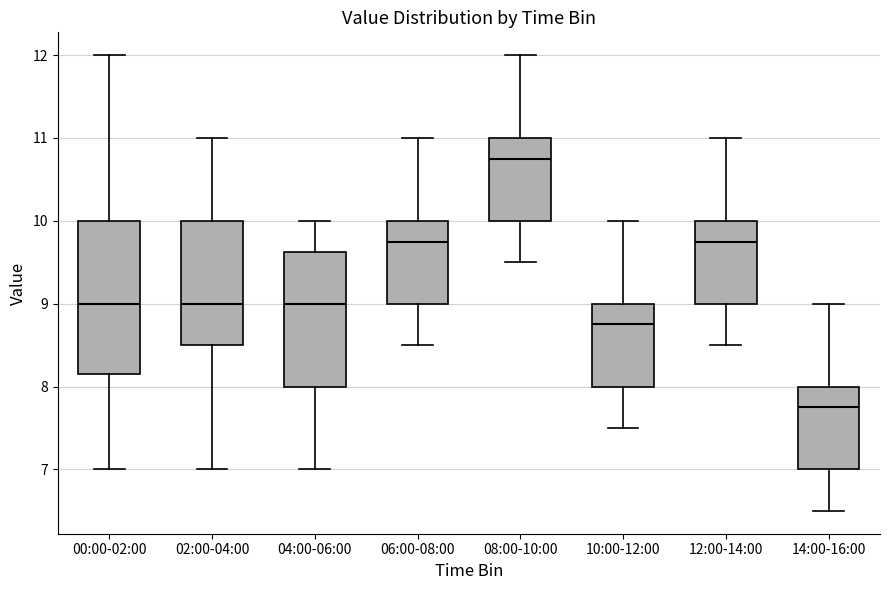

Where is the lower edge of the box for 02:00-04:00 on the y-axis? The values are not printed on the chart, so give them approximately, as read against the axis.

8.5